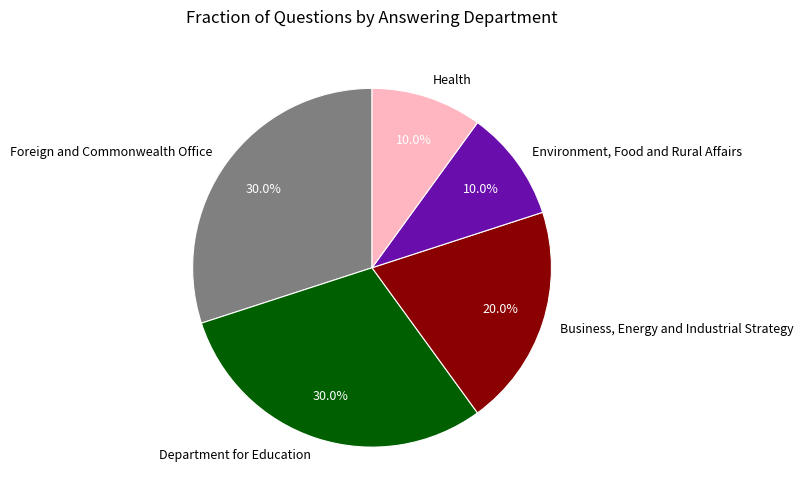

What is the ratio of the value at Department for Education to the value at Foreign and Commonwealth Office?

1.0